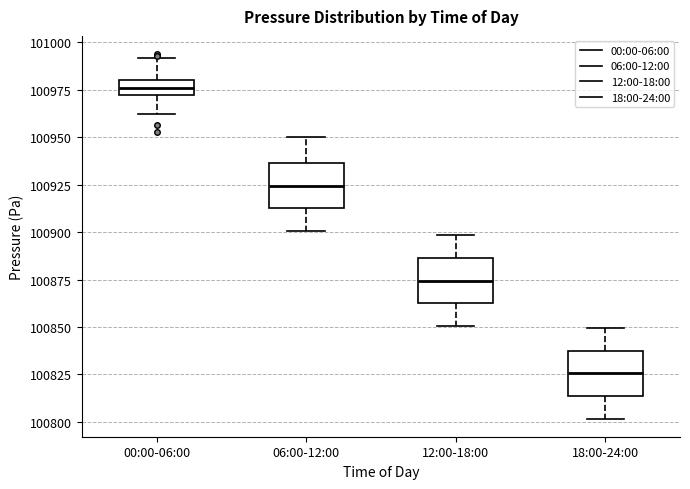

Where does the median line of the box for 12:00-18:00 sit on the y-axis? The values are not printed on the chart, so give them approximately, as read against the axis.

100875